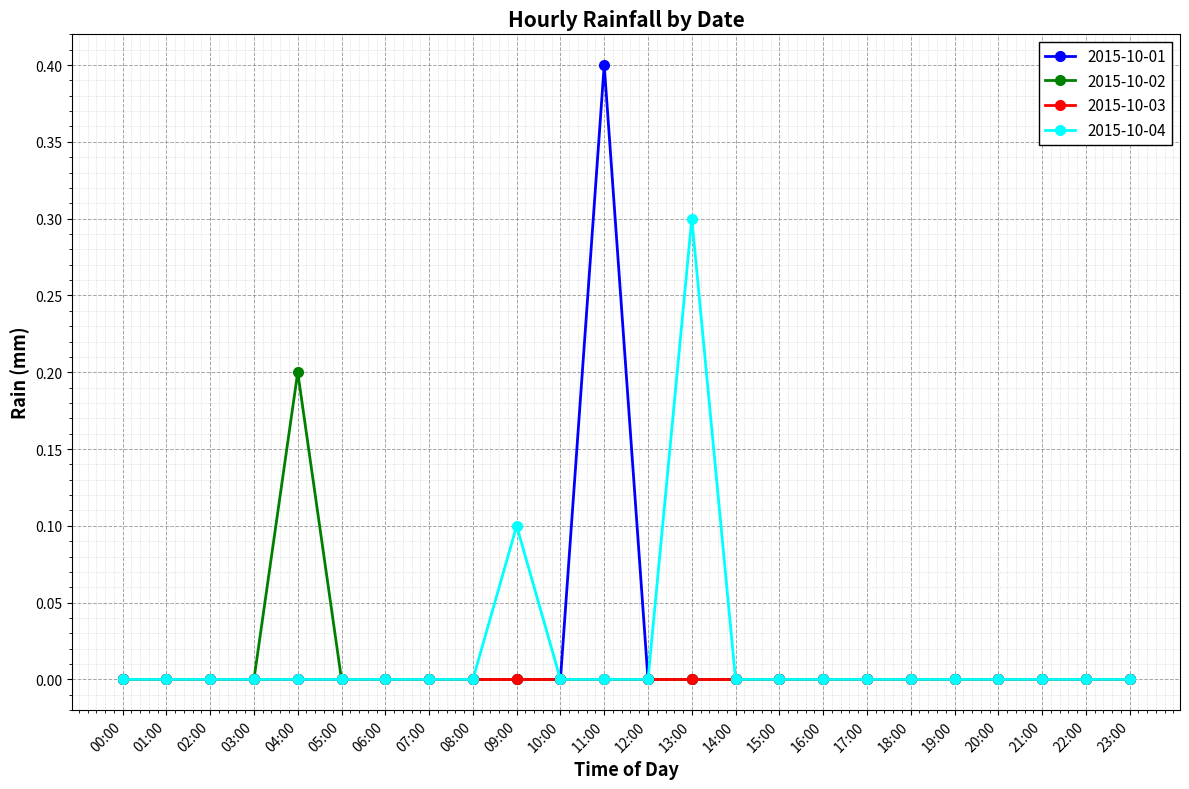

At which category is the sum across all series the highest?

11:00